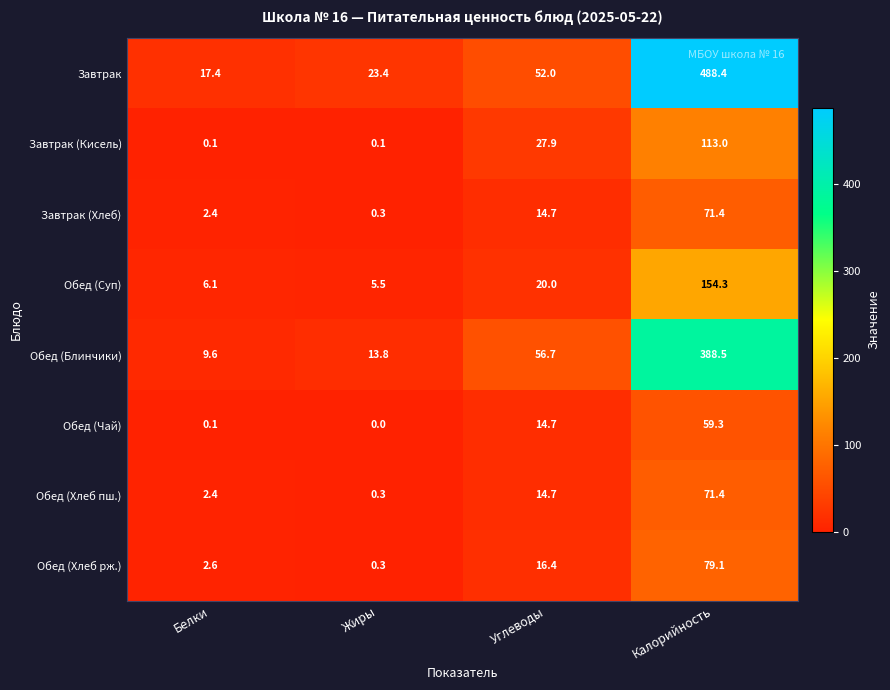

Where is Завтрак nearest to the value 252?

Углеводы